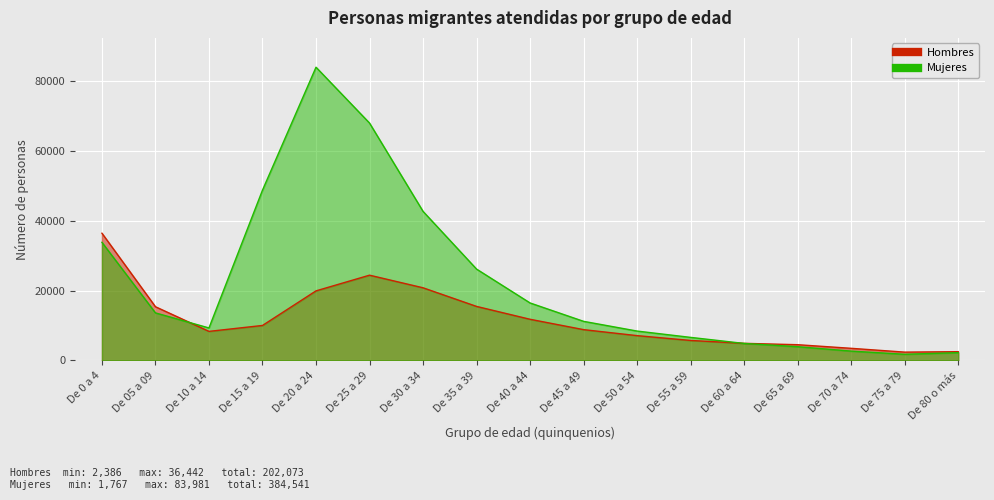

Where does the Hombres series first go above 8827?

De 0 a 4